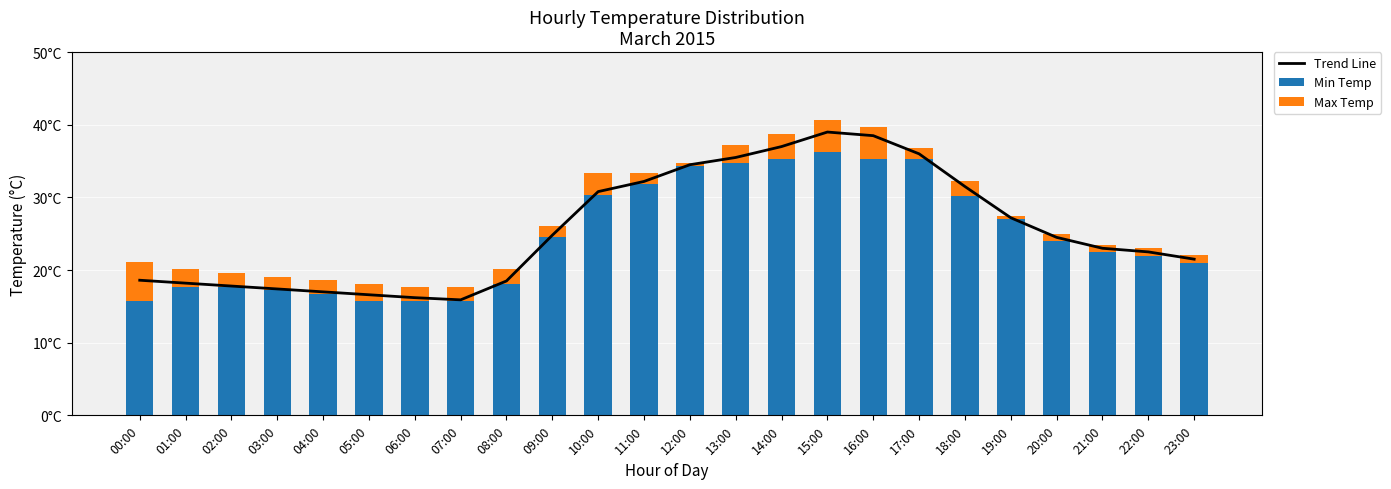

Is the value of Min Temp at 21:00 greater than the value of Trend Line at 05:00?

Yes